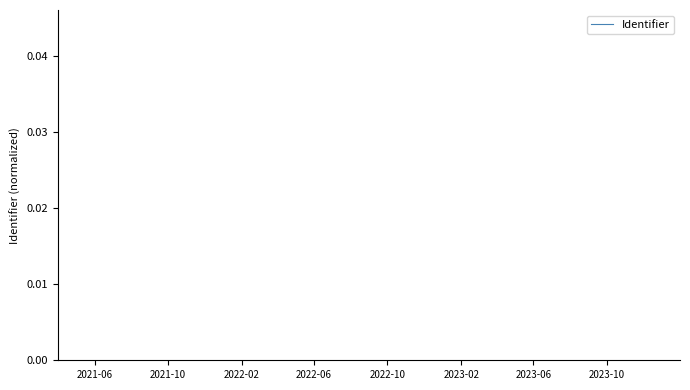

Is it true that the value at 2022-06 is 0.0?

False